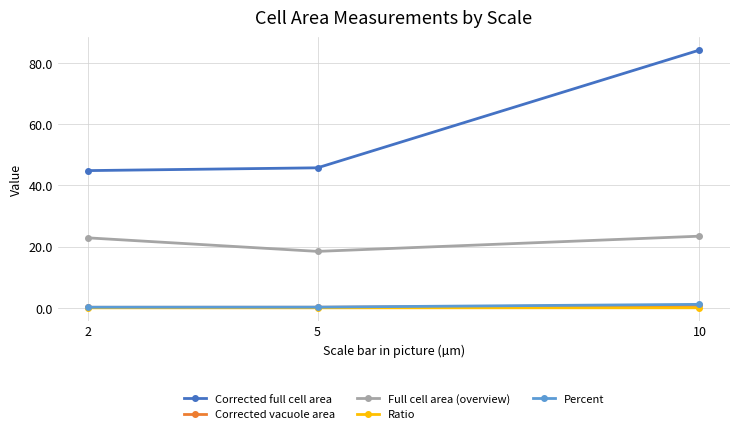

Does the chart have visible grid lines?

Yes